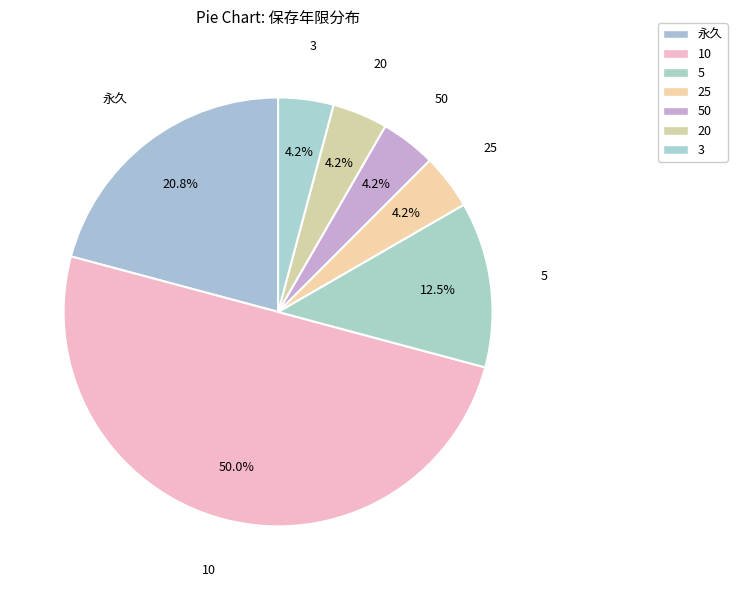

The 5 slice represents 24% of the pie. True or false?

False